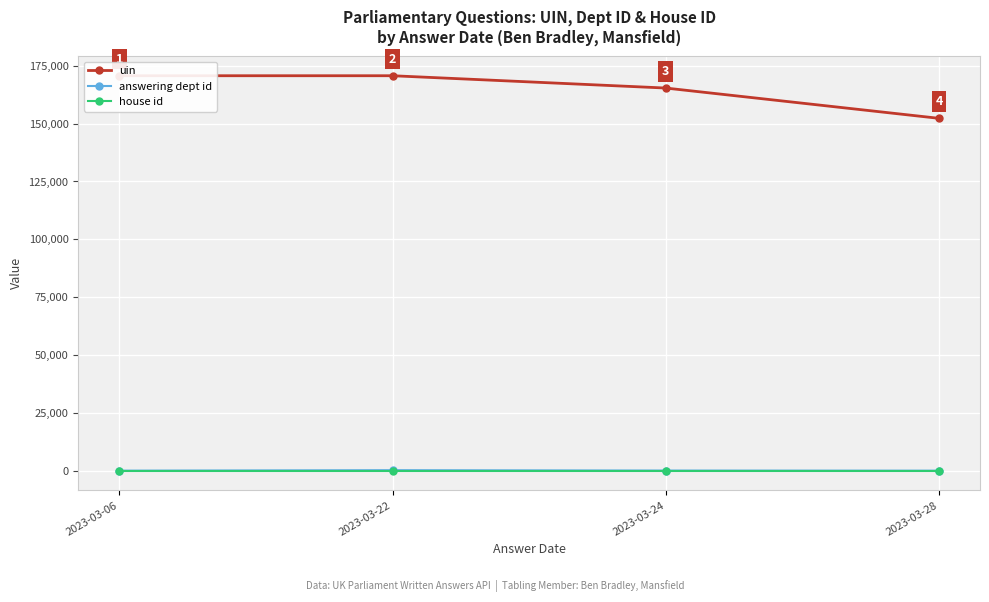

Between 2023-03-22 and 2023-03-28, which series saw the biggest shift?

uin